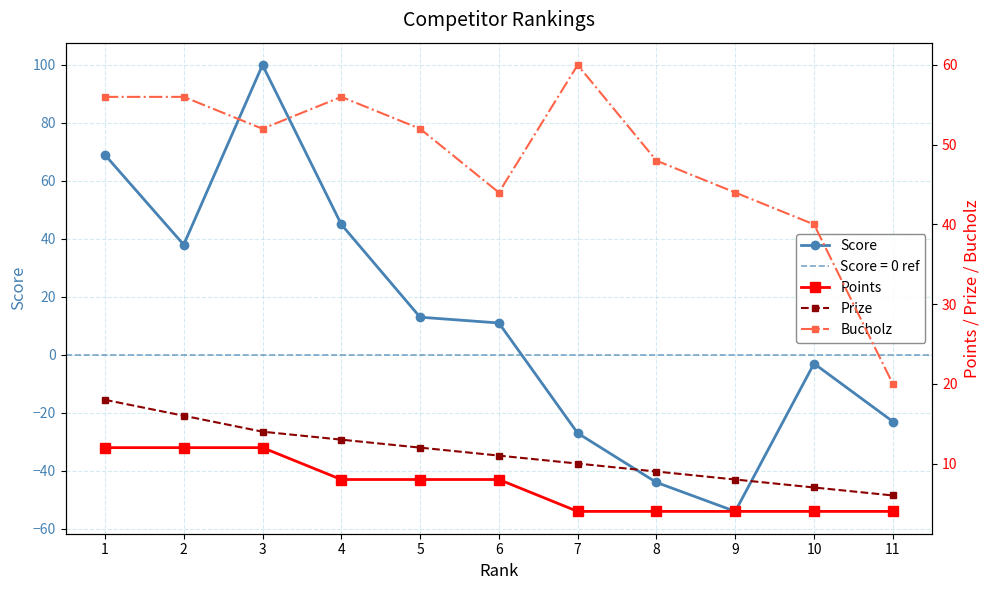

Which category has the lowest value in the Prize series?

11